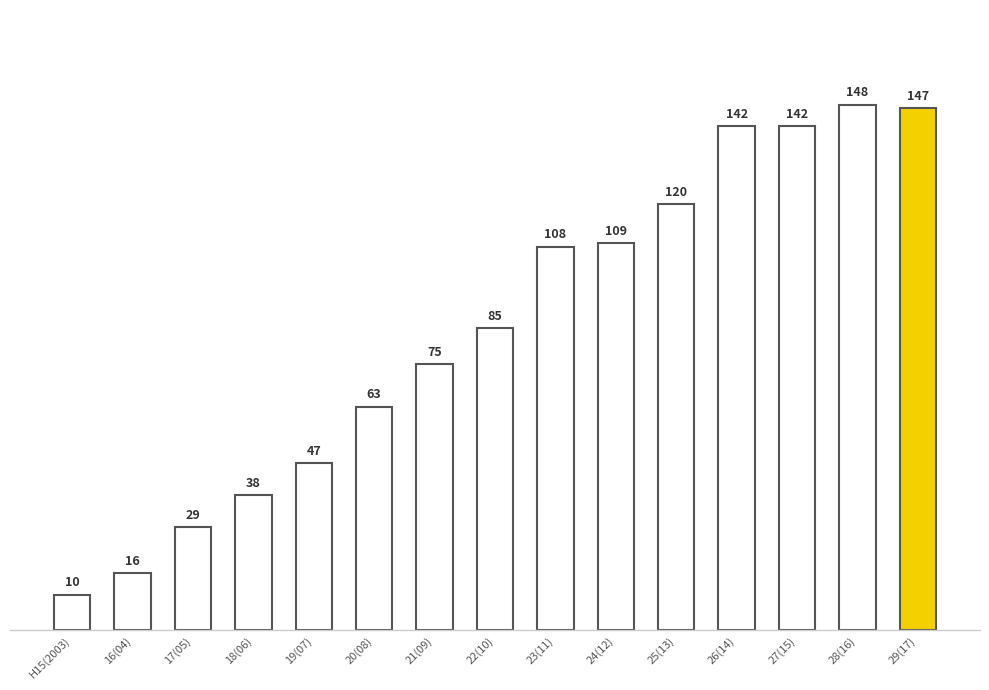

What is the ratio of the value at 24(12) to the value at 18(06)?

2.9